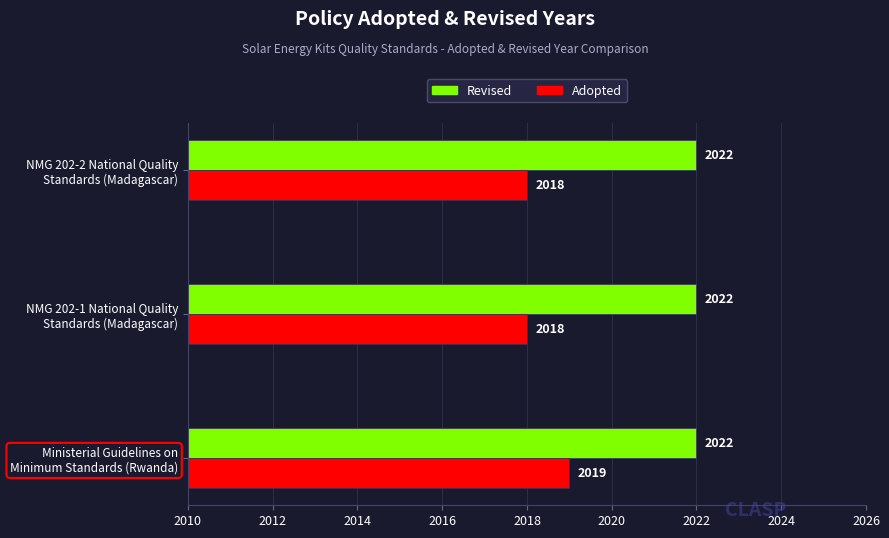

What is the sum of all Revised values?

6066